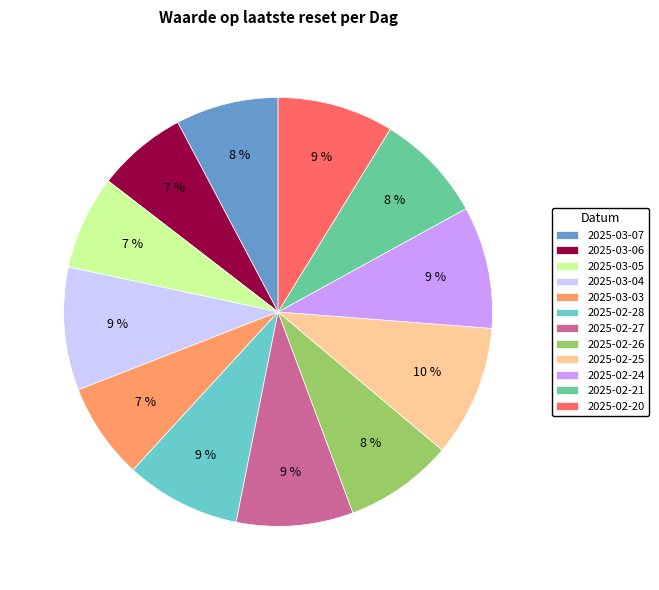

How many segments does this pie chart have?

12